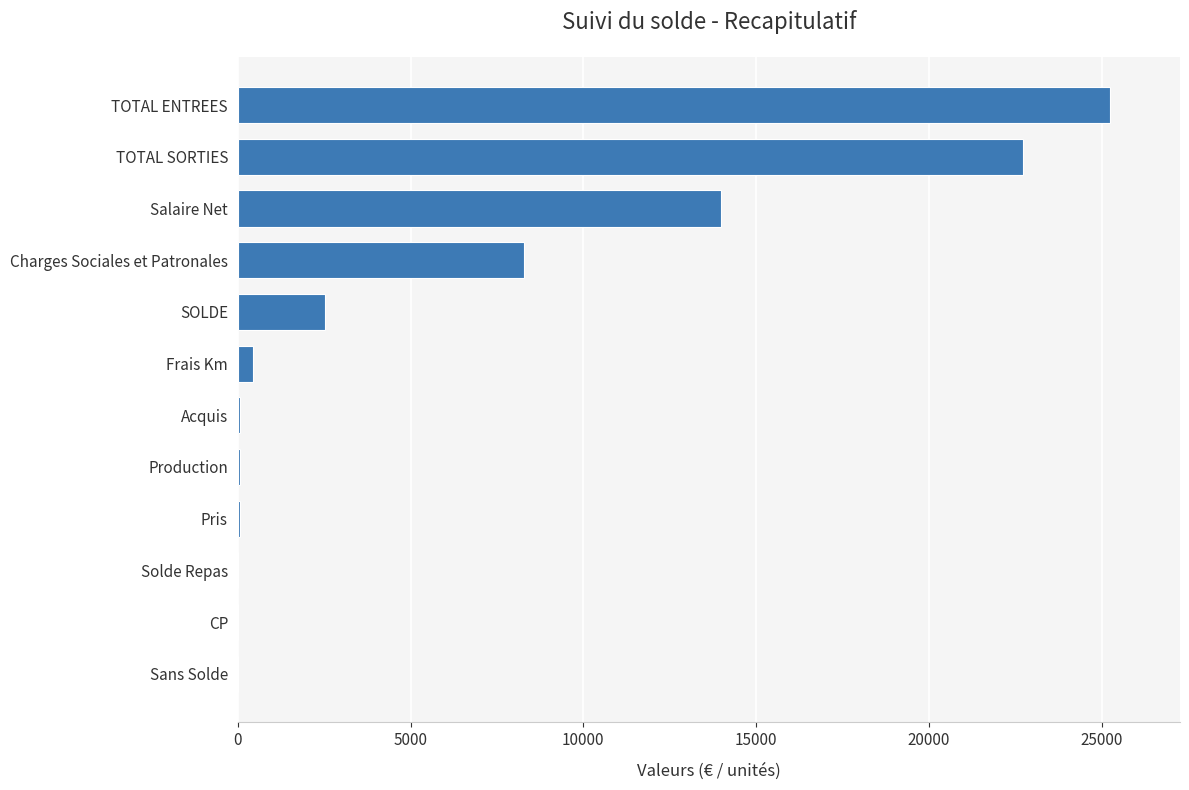

Count the number of categories in the chart.

12